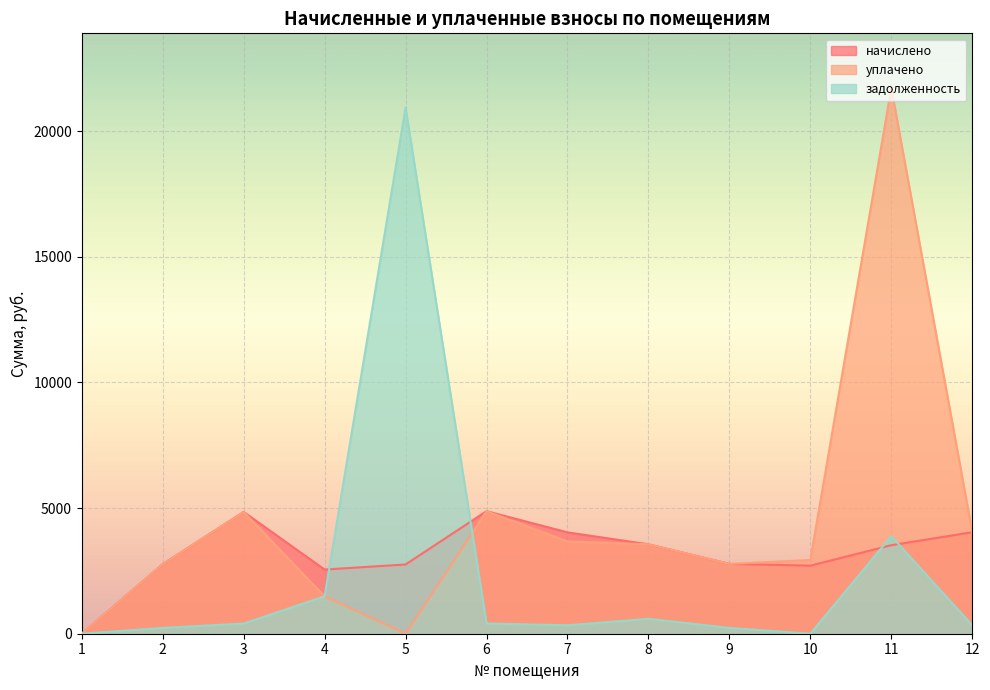

Which series has the largest total across all categories?

уплачено